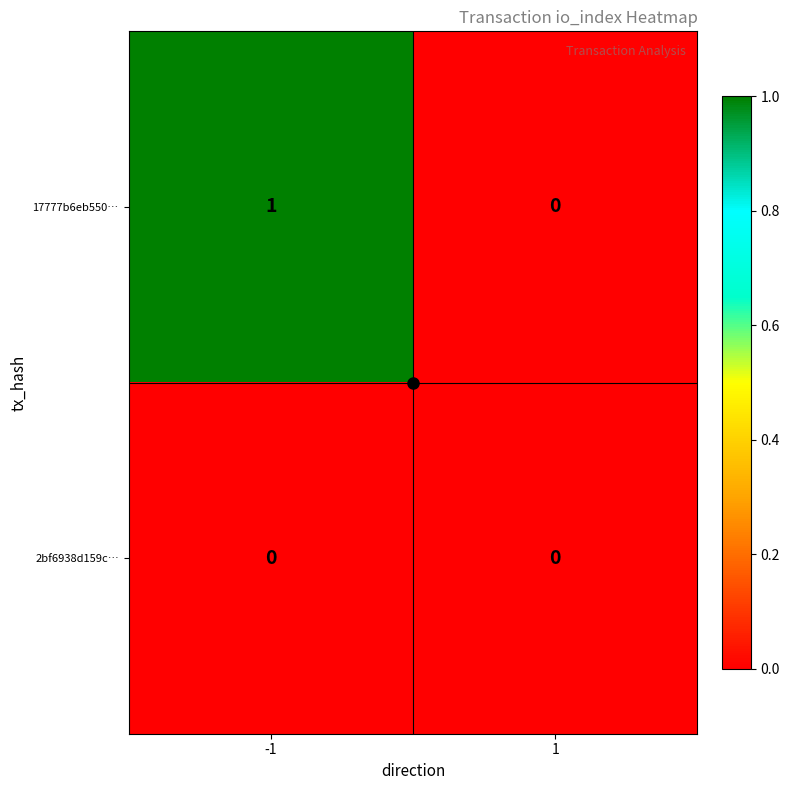

How many data points does each series have?

2